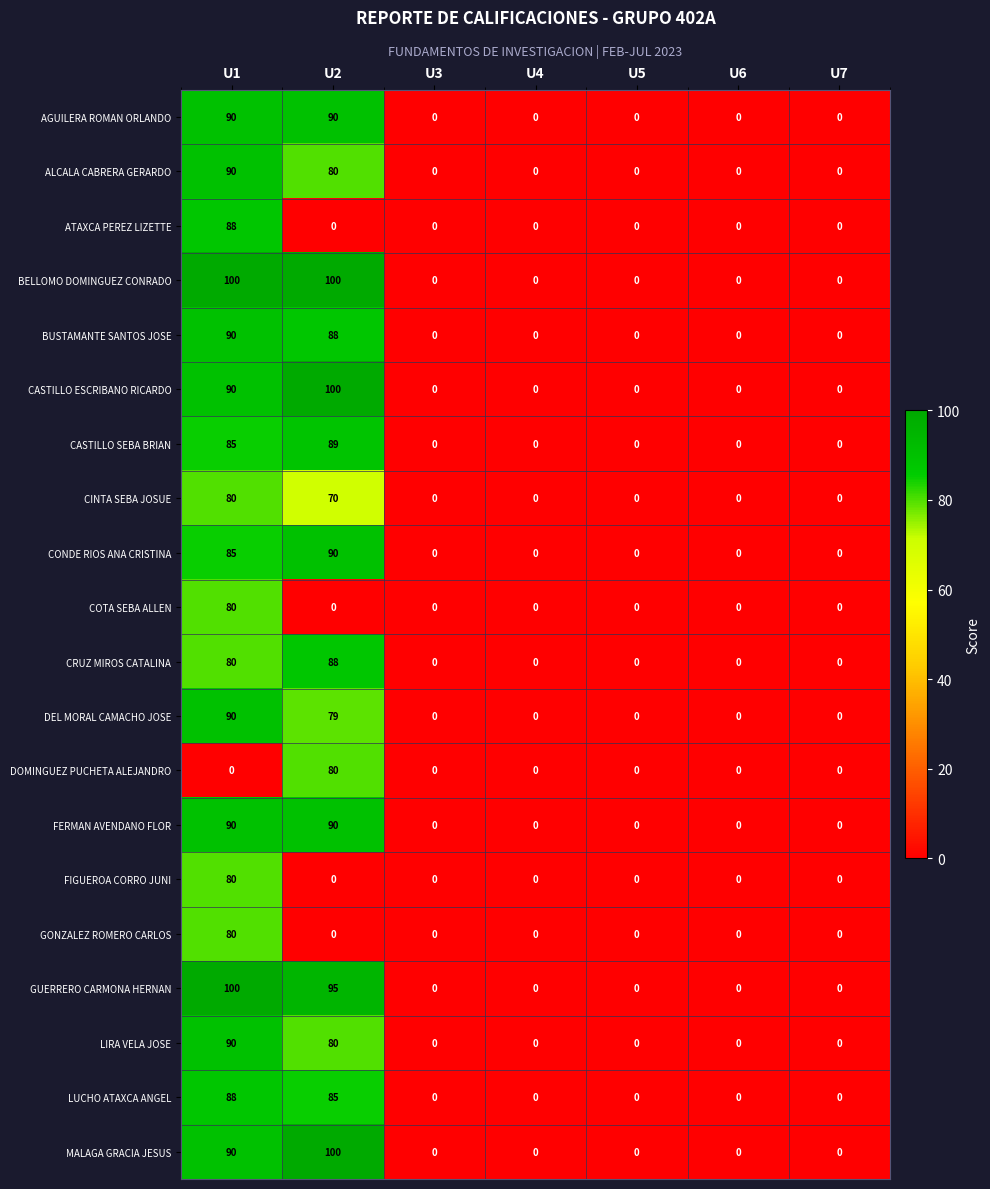

At how many categories does at least one series exceed 20?

2